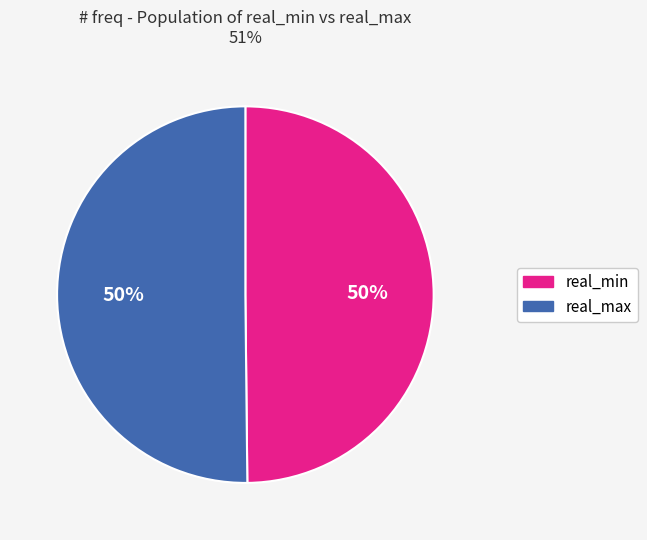

To the nearest percent, what is the average slice percentage?

50%